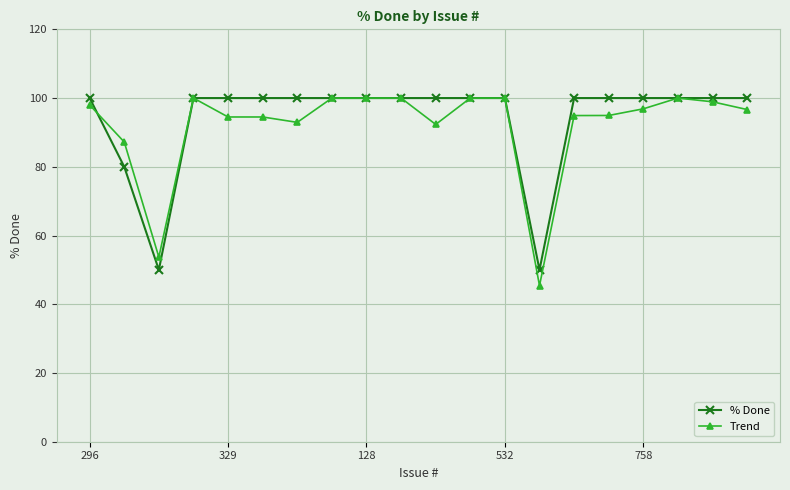

At how many categories does at least one series exceed 84?

18